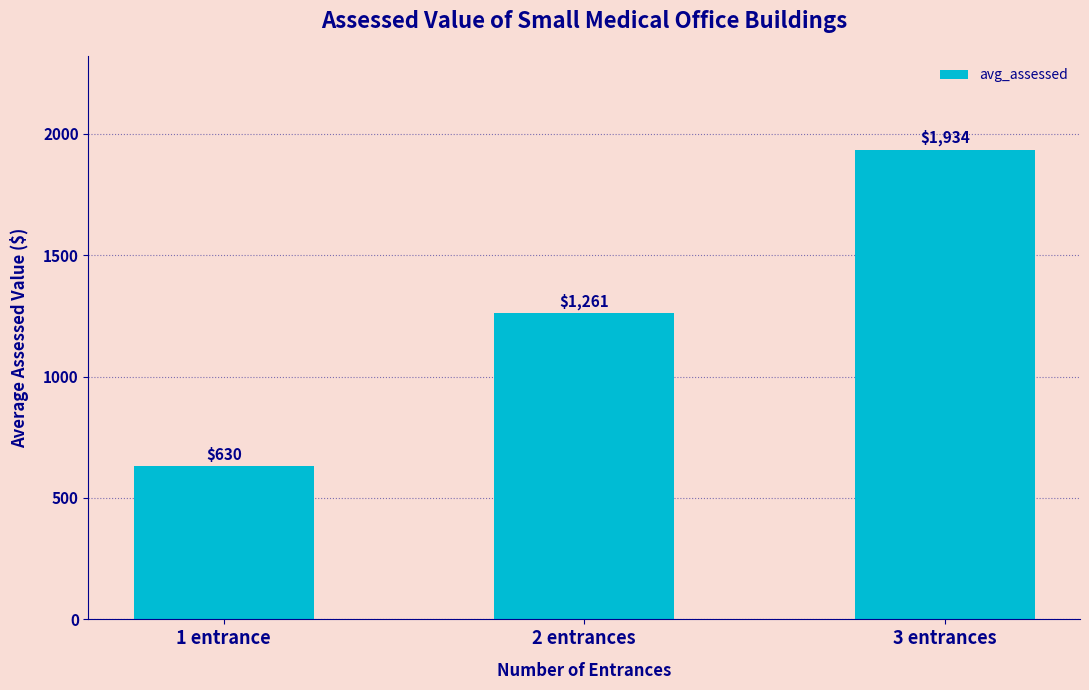

Is it true that the value at 3 entrances is 2775?

False